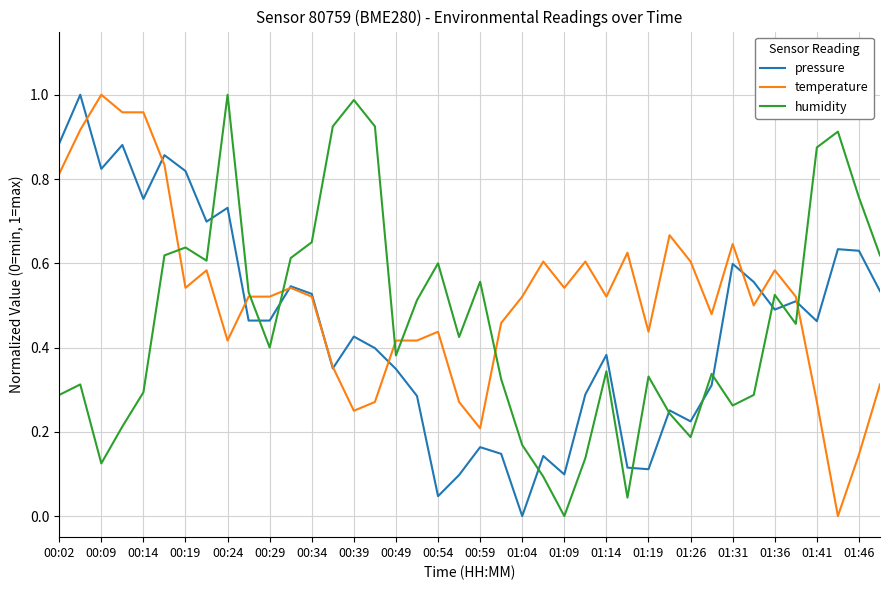

Does the chart display data point markers on the line(s)?

No